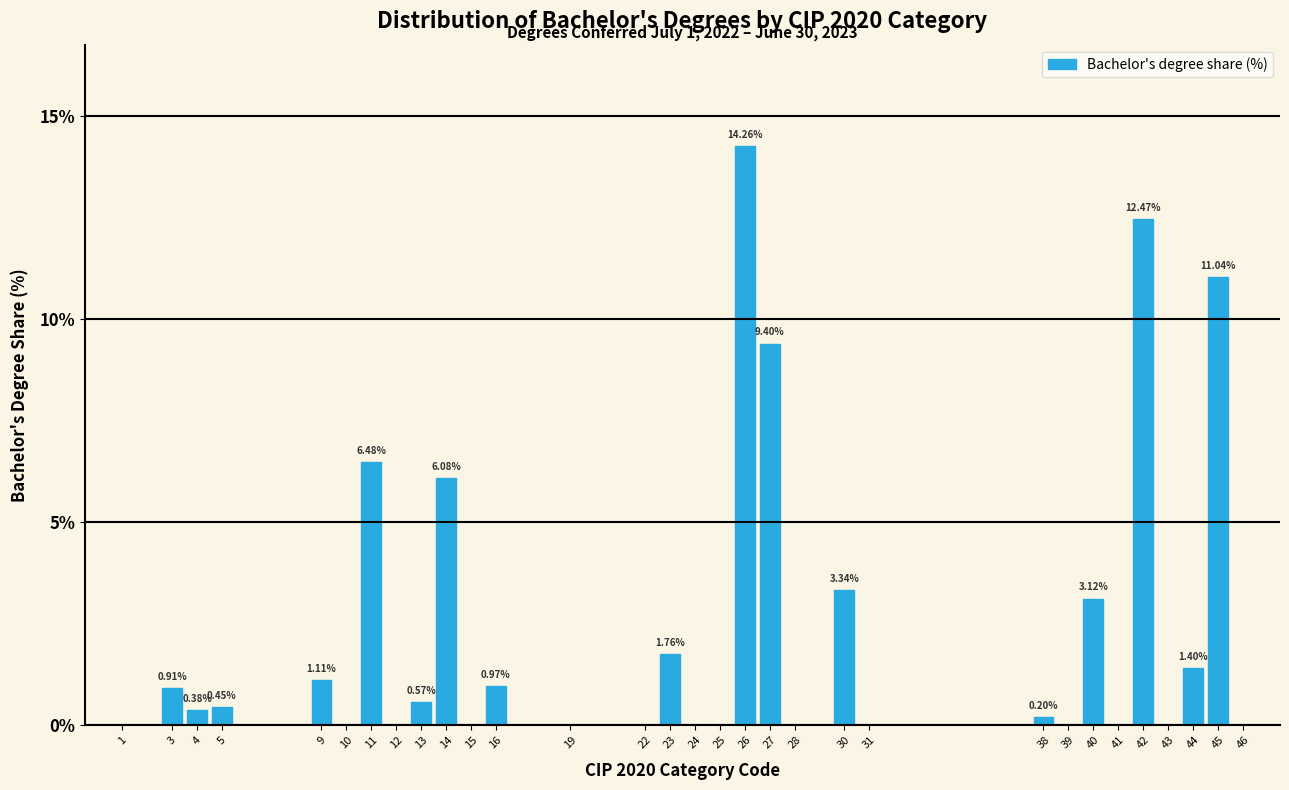

What is the change in value from 27 to 38?

-9.2